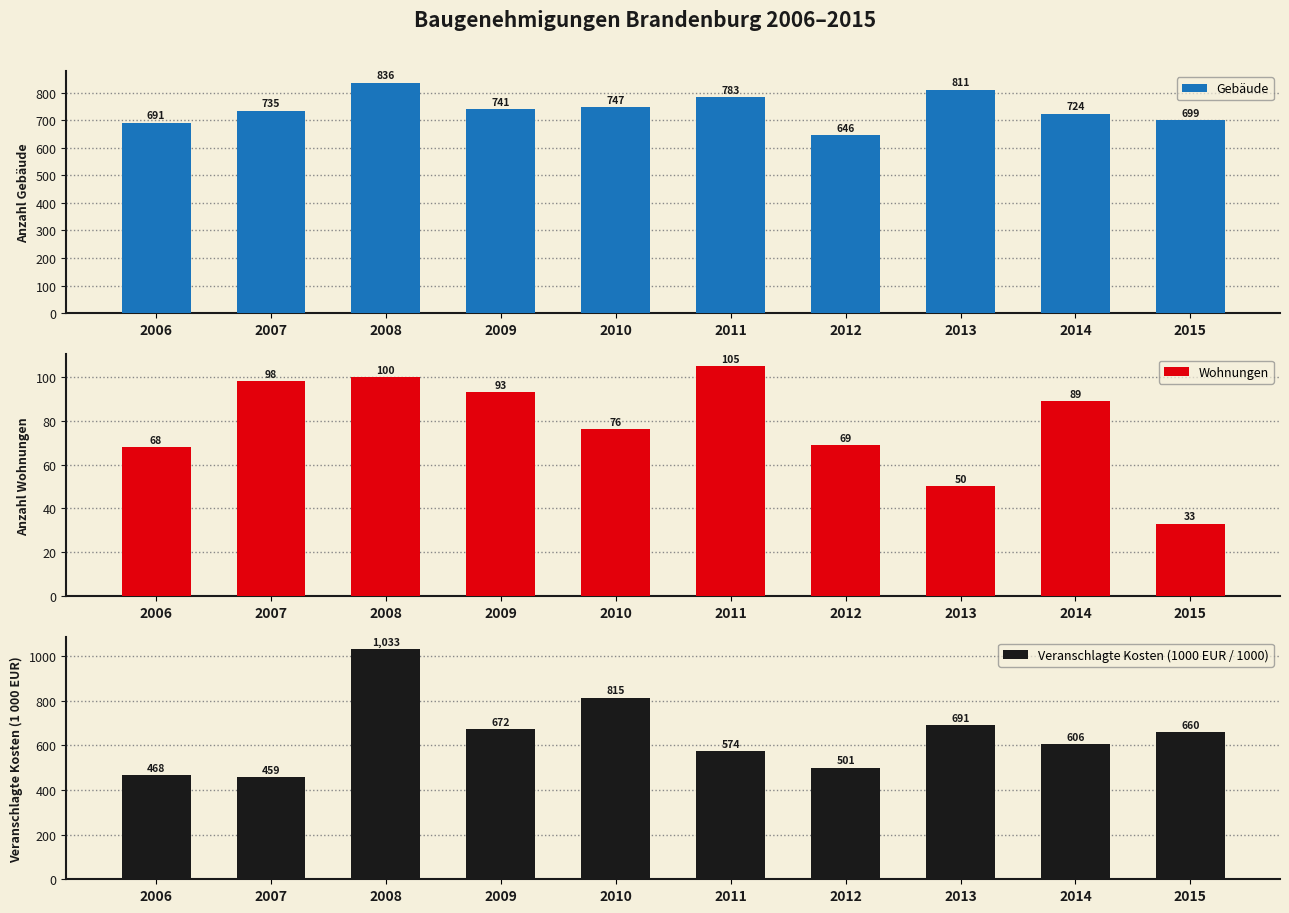

How many bars are there in each group?

3